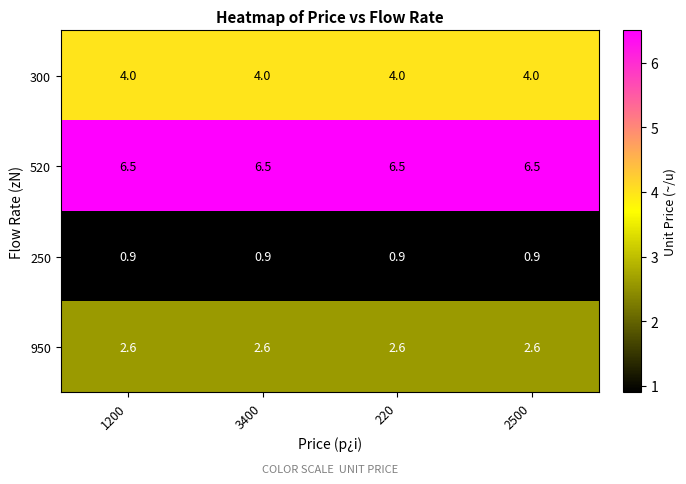

What is the average value of the 520 series?

6.5